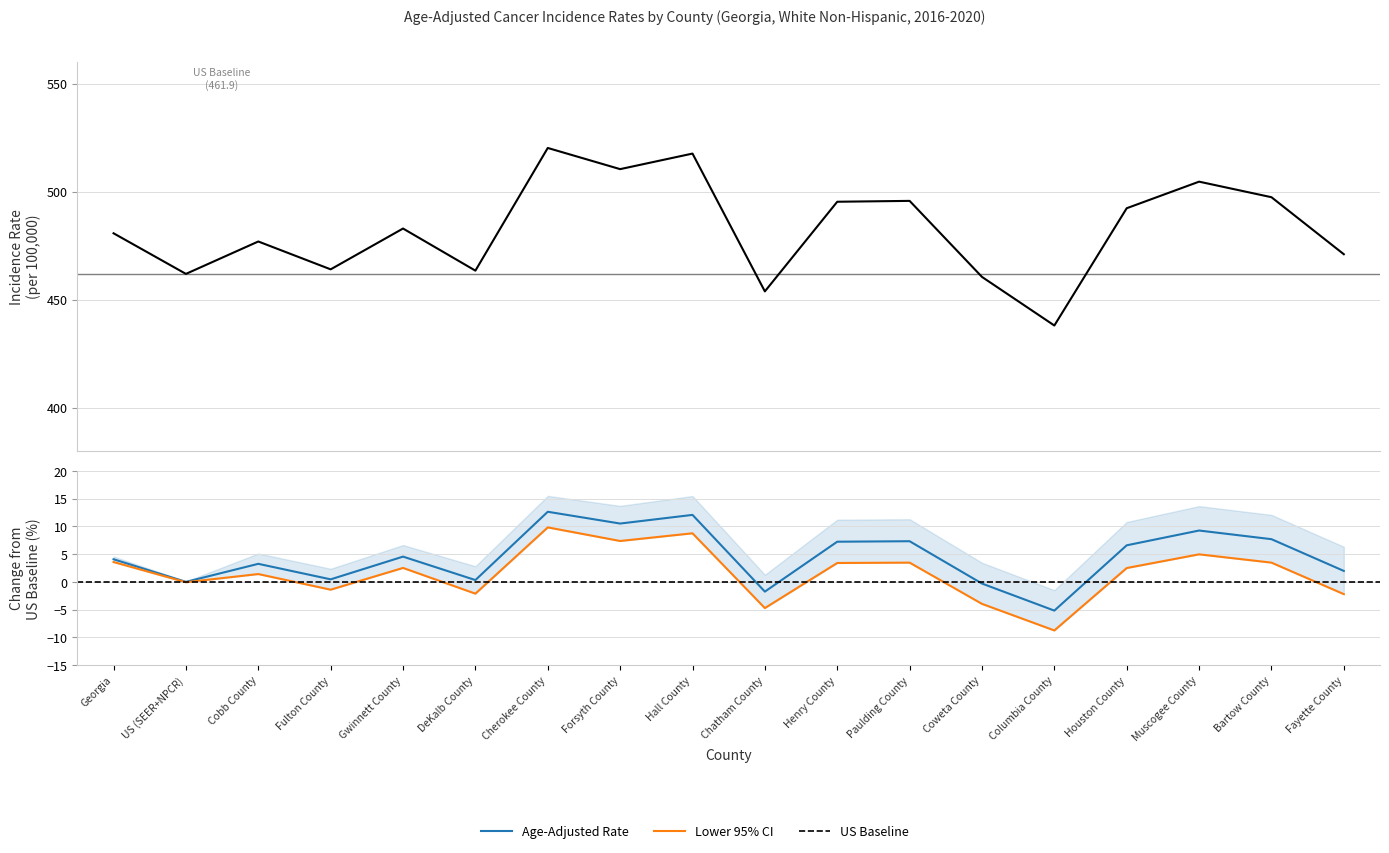

True or false: Lower 95% CI and Age-Adjusted Rate cross at least once.

False